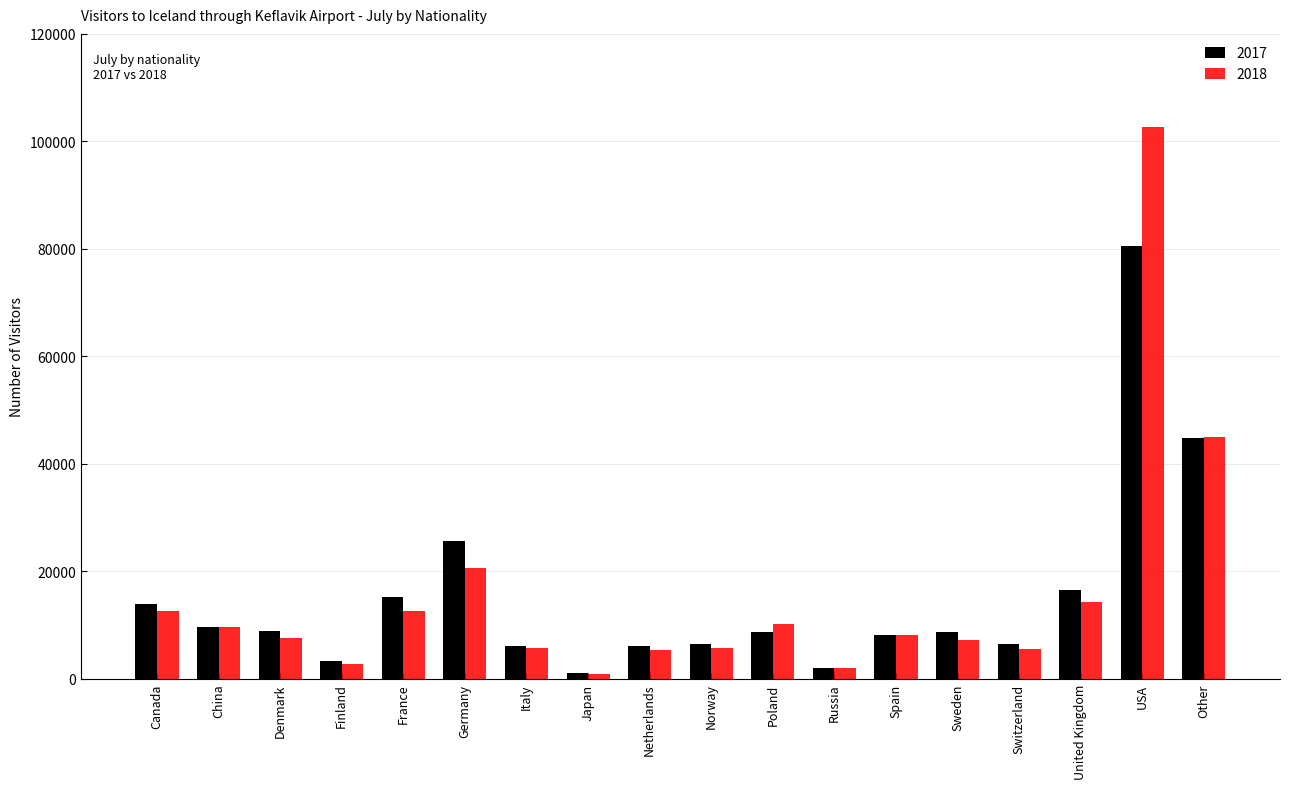

What is the difference between the maximum and minimum values in the 2018 series?

101747